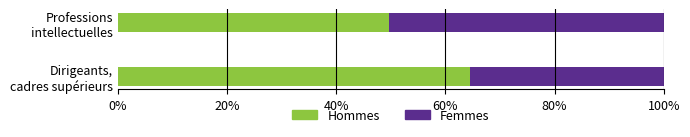

What is the lowest value of the Hommes series?

49.7